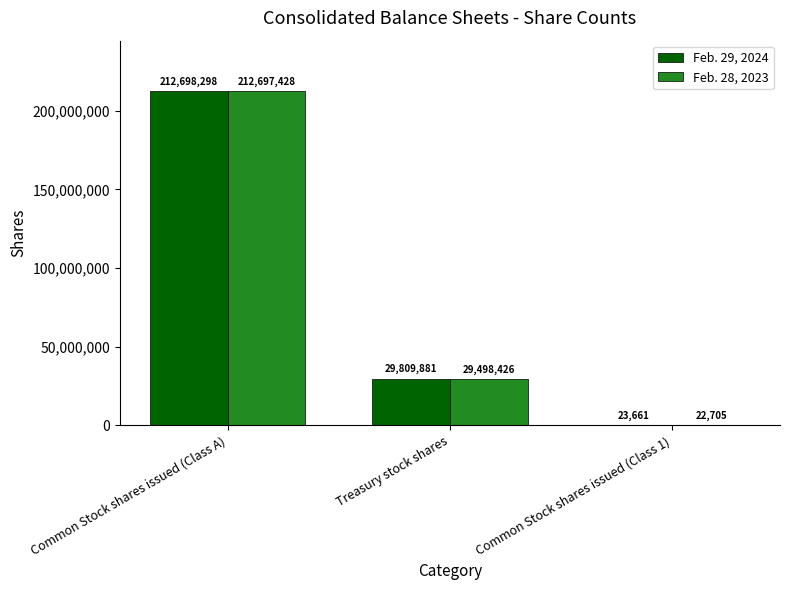

Reading left to right, what are all the values shown in this chart?

Feb. 29, 2024: 212698298	29809881	23661
Feb. 28, 2023: 212697428	29498426	22705